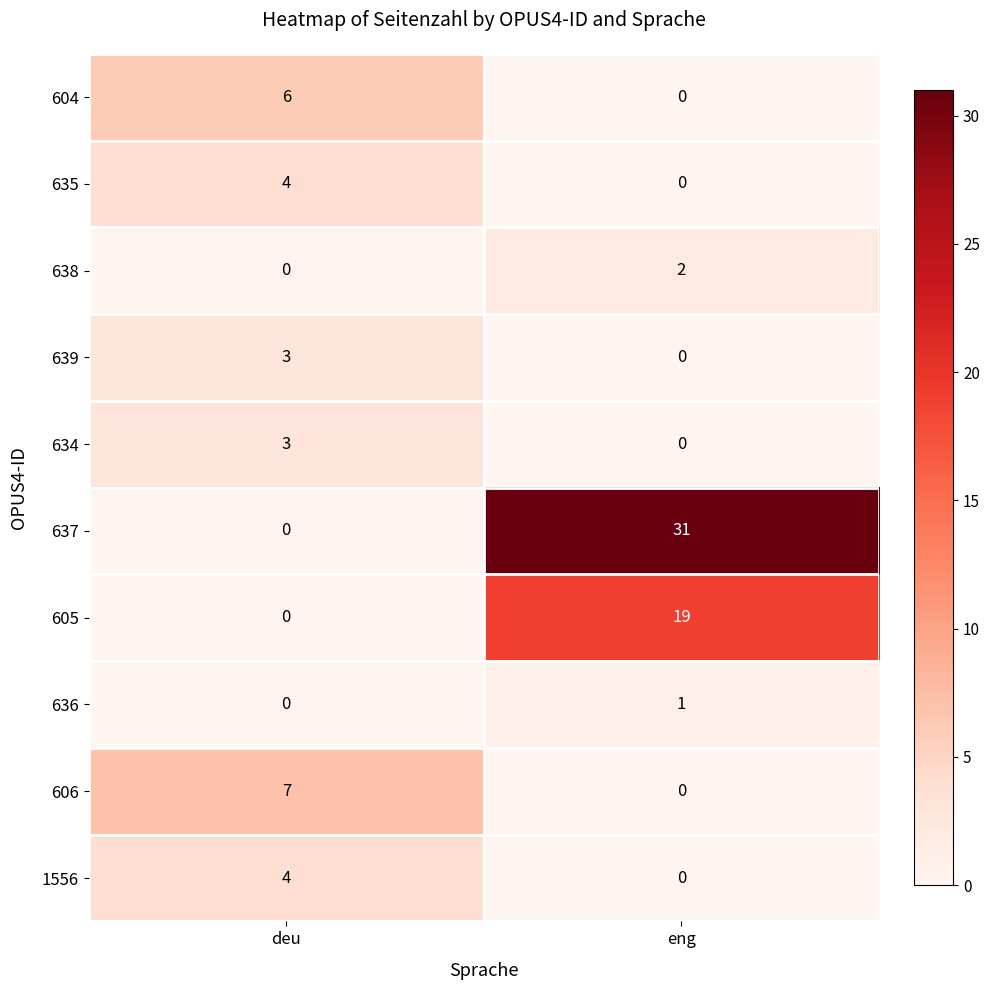

Where is 638 nearest to the value 1?

deu